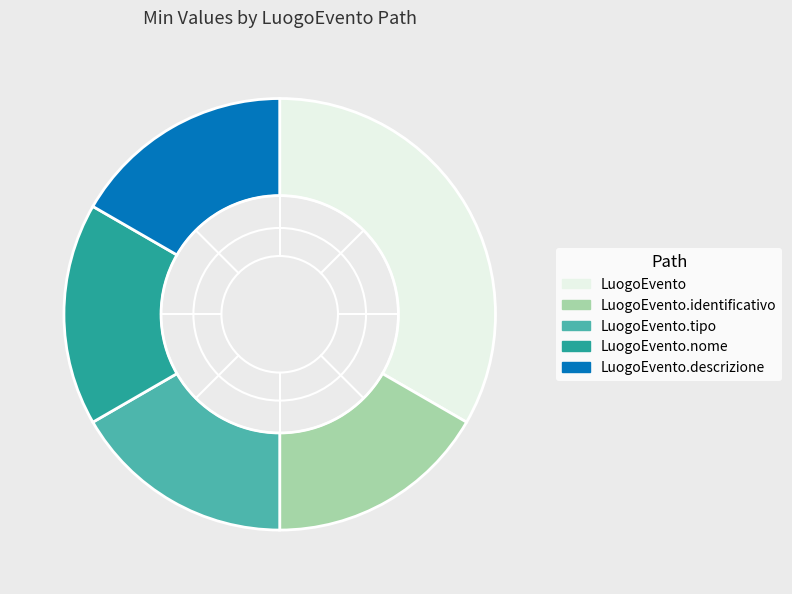

Does LuogoEvento.identificativo account for over 50% of the chart?

No